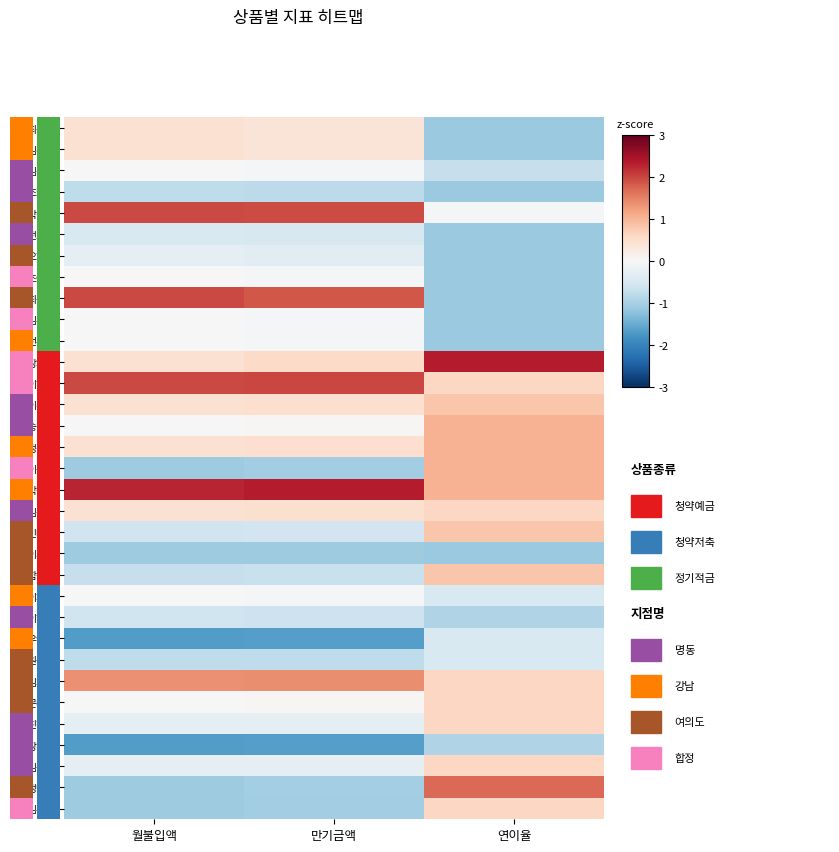

Rank the series at 연이율 from highest to lowest value.

장재현, 정만호, 송민규, 정석현, 이윤희, 박철진, 이선호, 민태희, 함성민, 이현애, 김상태, 김희아, 문태진, 진혜영, 김은창, 김주석, 박경희, 이재현, 우연희, 원준연, 김성진, 이현정, 장진구, 최준태, 김선재, 조남수, 전호식, 오현주, 조애라, 최규현, 김우석, 선주대, 이가영